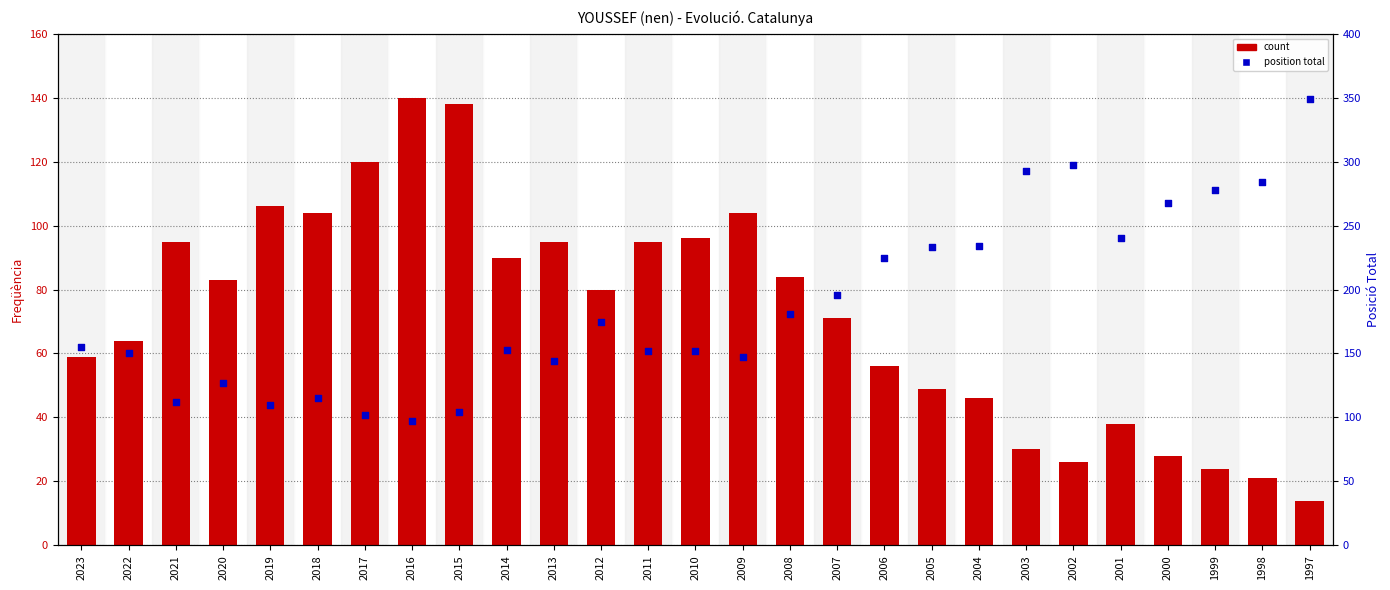

At how many categories does at least one series exceed 343?

1